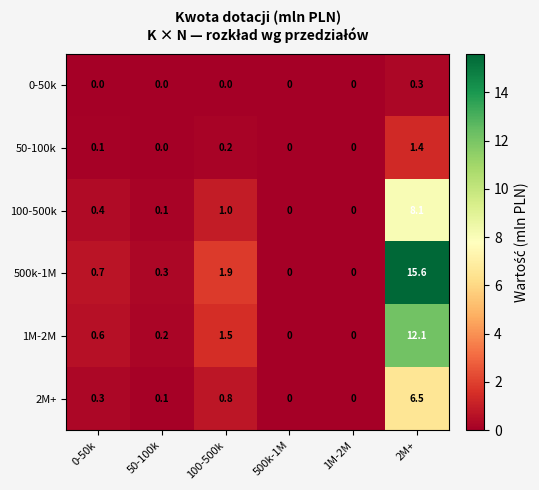

At 0-50k, list the series in order from smallest to largest.

0-50k, 50-100k, 2M+, 100-500k, 1M-2M, 500k-1M